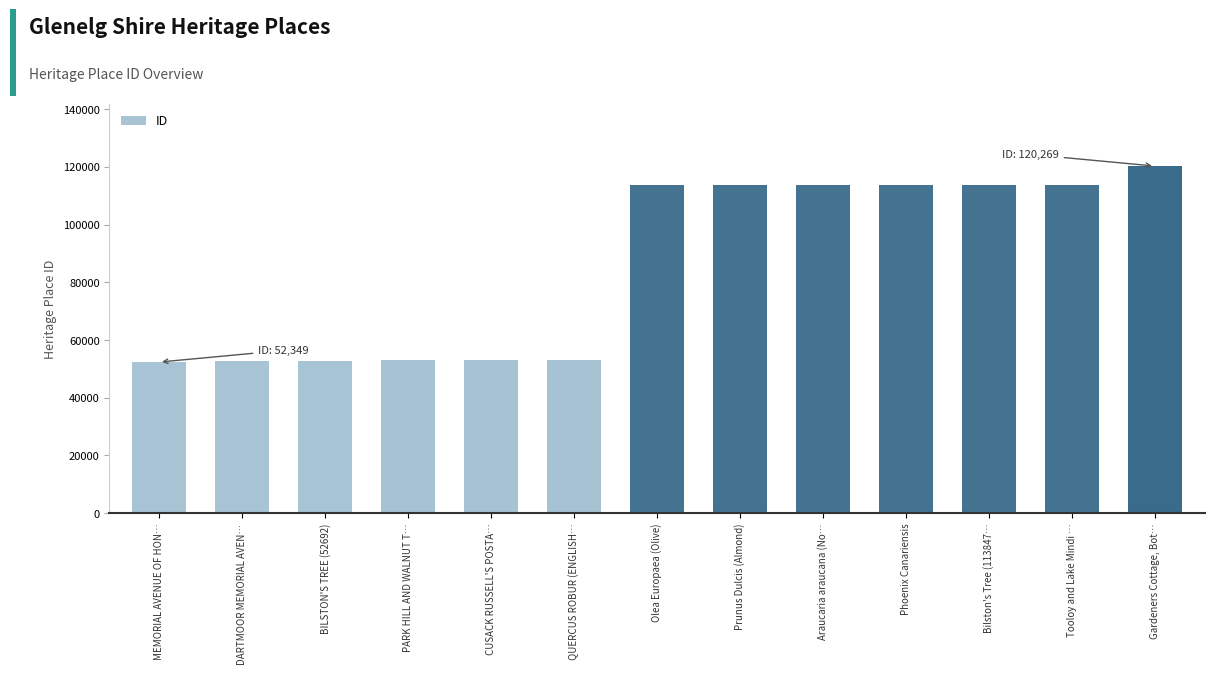

Are the bars horizontal?

No